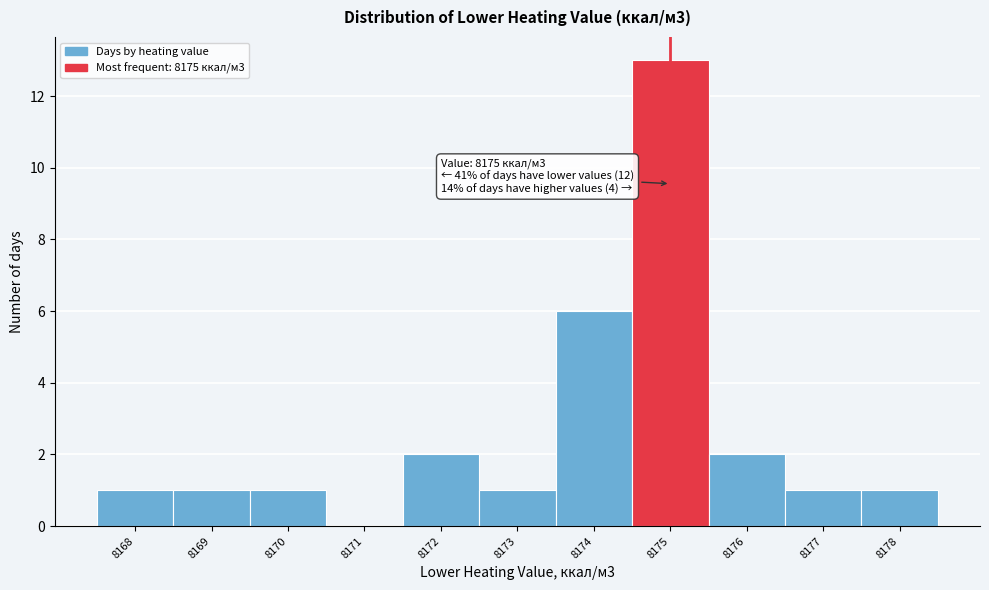

Over which range of the x-axis is the bar tallest?

8174.5 to 8175.5